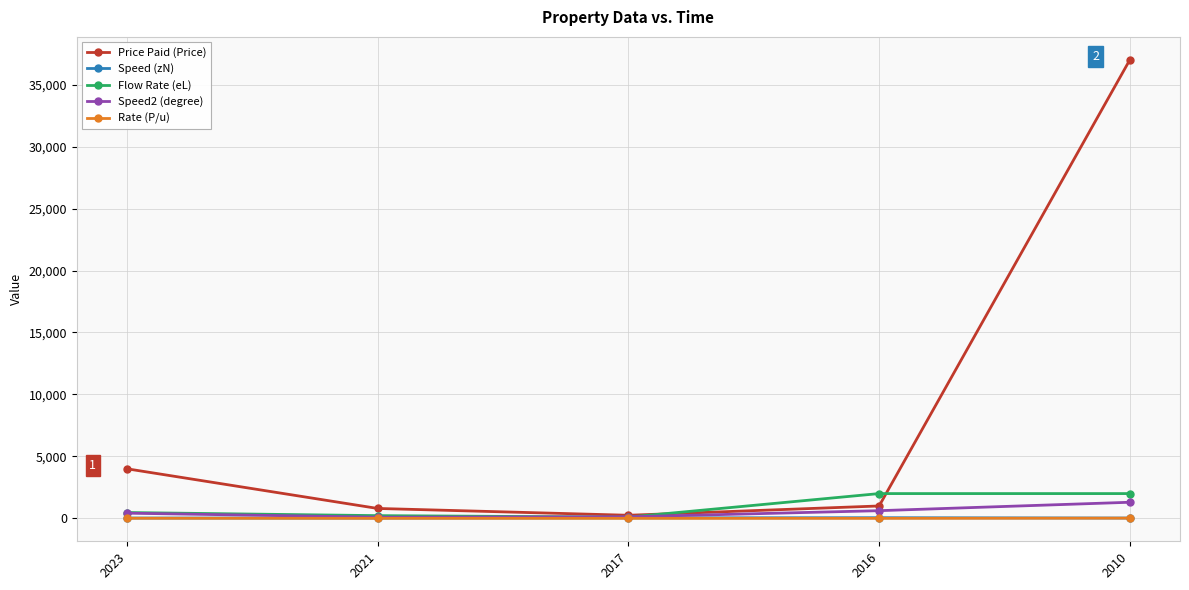

At how many categories does at least one series exceed 17604?

1